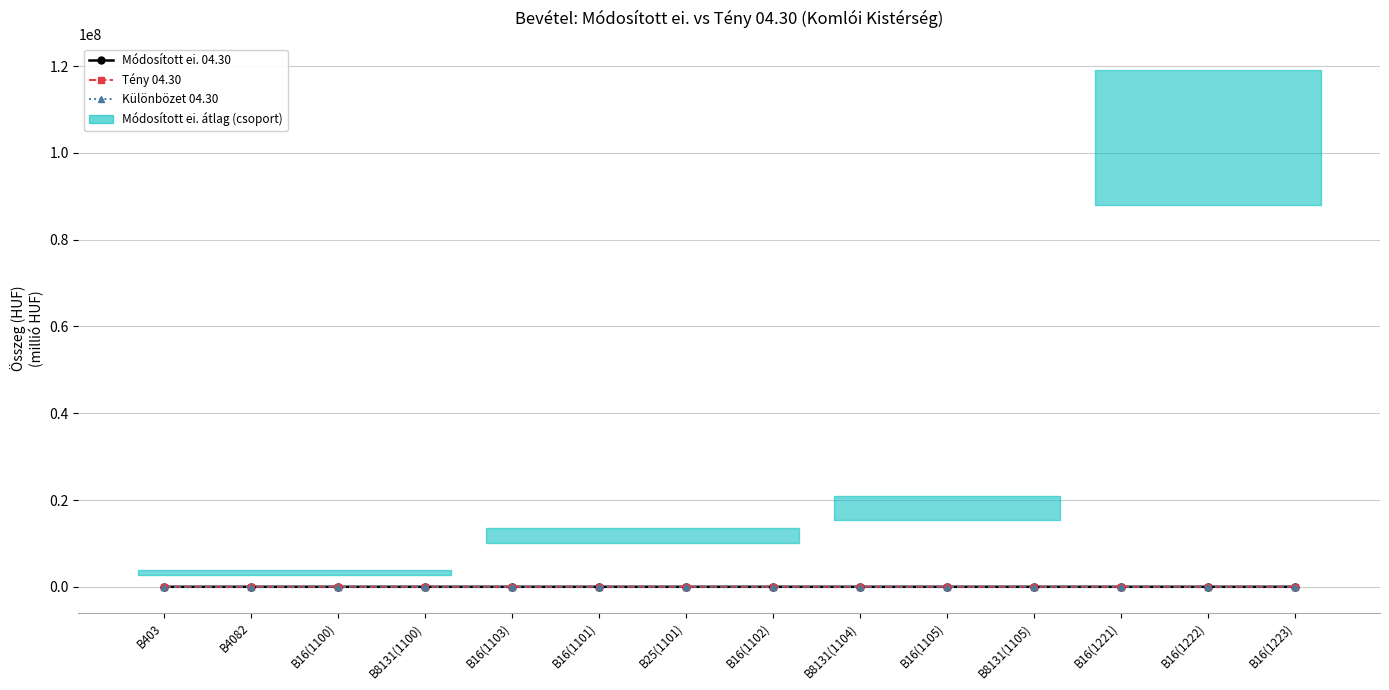

In Tény 04.30, how many points are lower than both neighbors (excluding endpoints)?

4